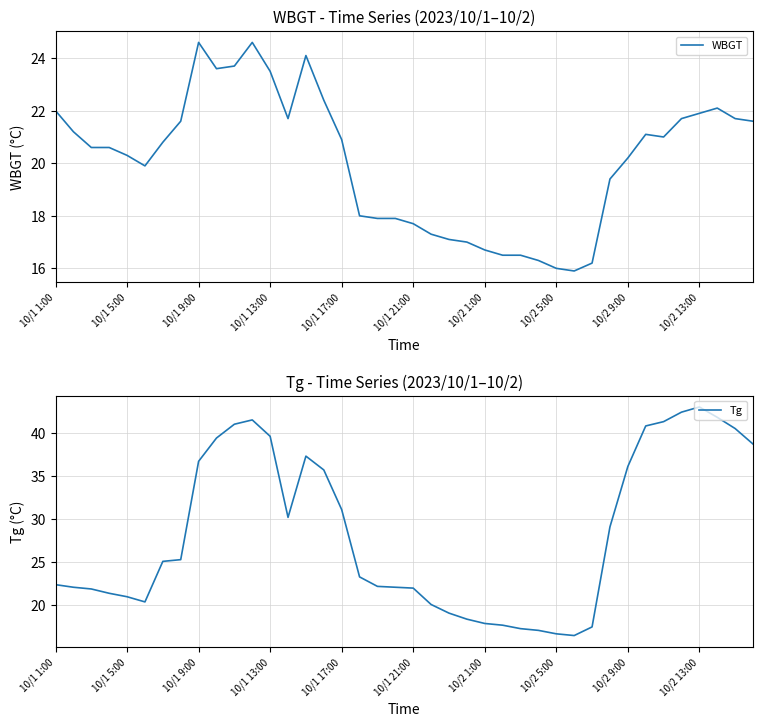

True or false: WBGT and Tg cross at least once.

False